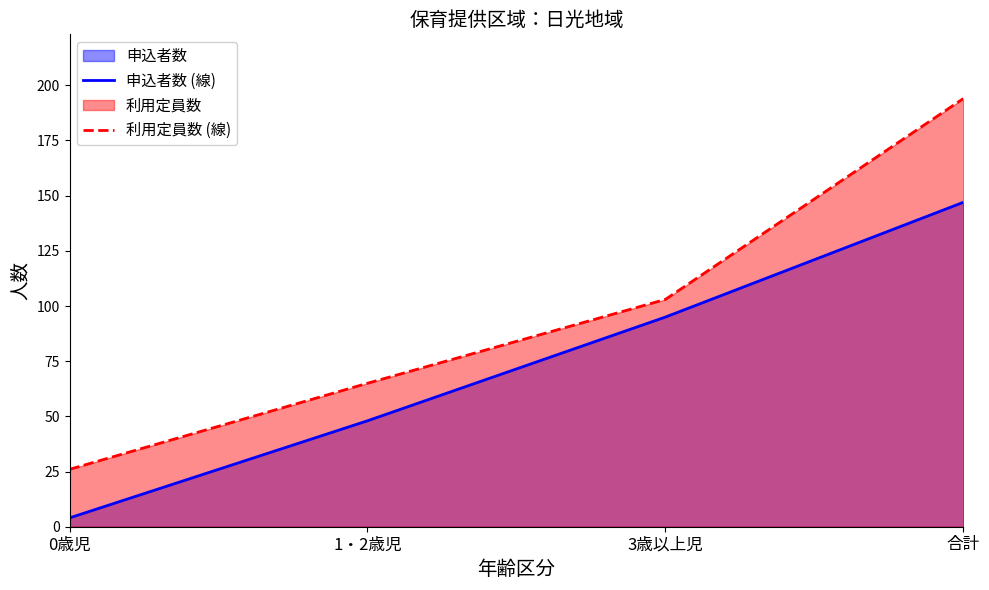

What is the value of the 利用定員数 (線) point at the 4th from the left?

194